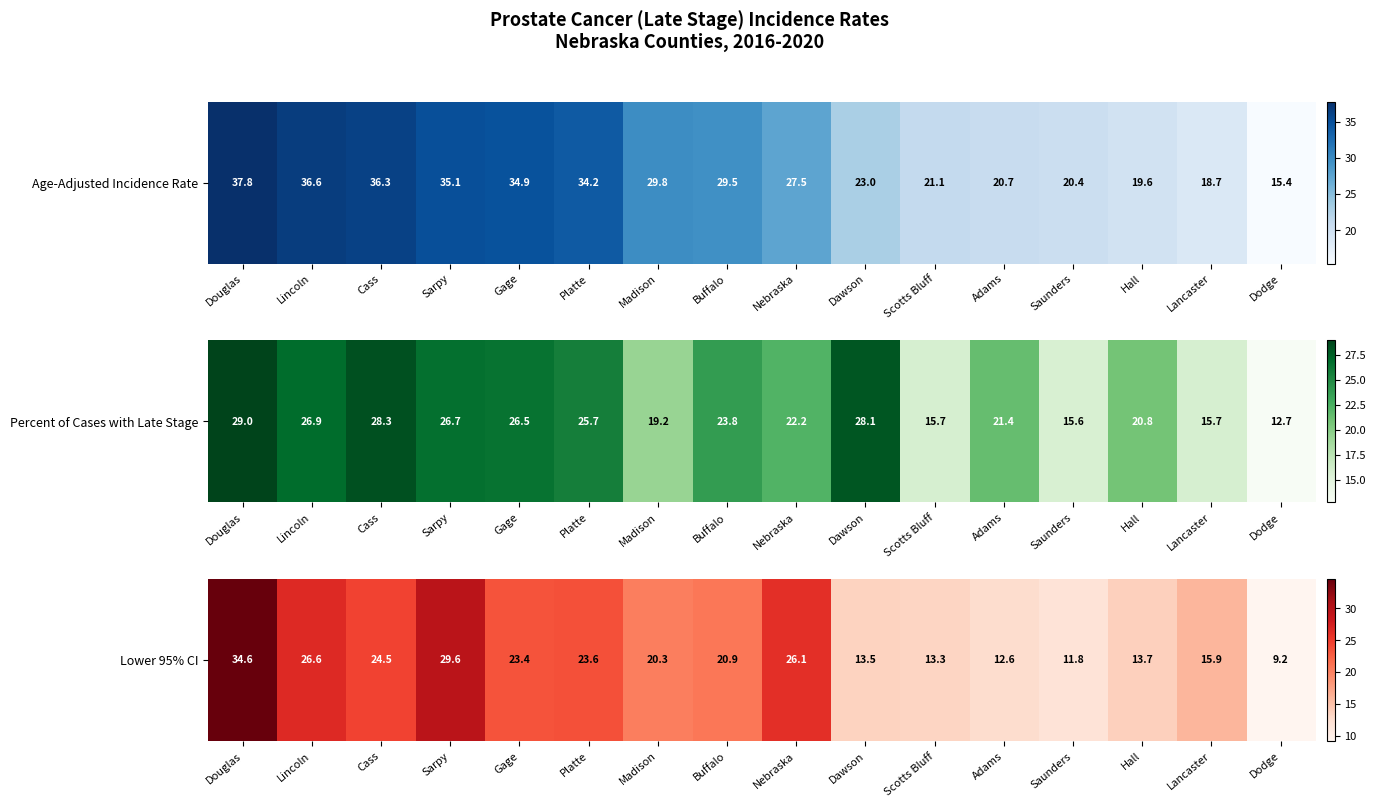

Rank the categories by value from highest to lowest.

Douglas, Sarpy, Lincoln, Nebraska, Cass, Platte, Gage, Buffalo, Madison, Lancaster, Hall, Dawson, Scotts Bluff, Adams, Saunders, Dodge